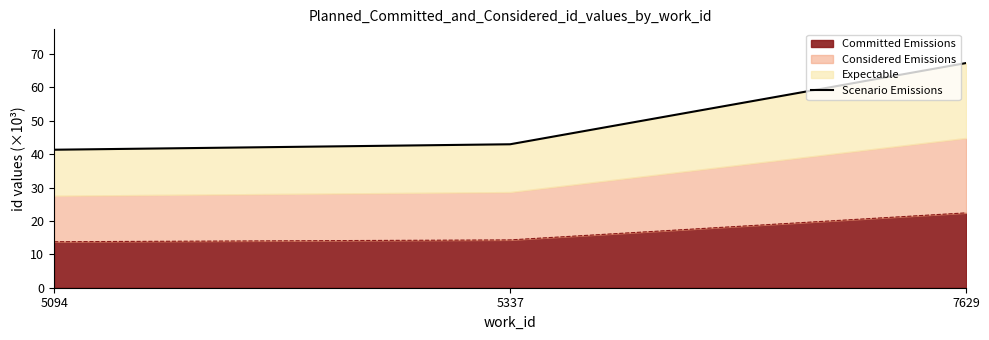

What is the value of the 1st point from the left?

41.3